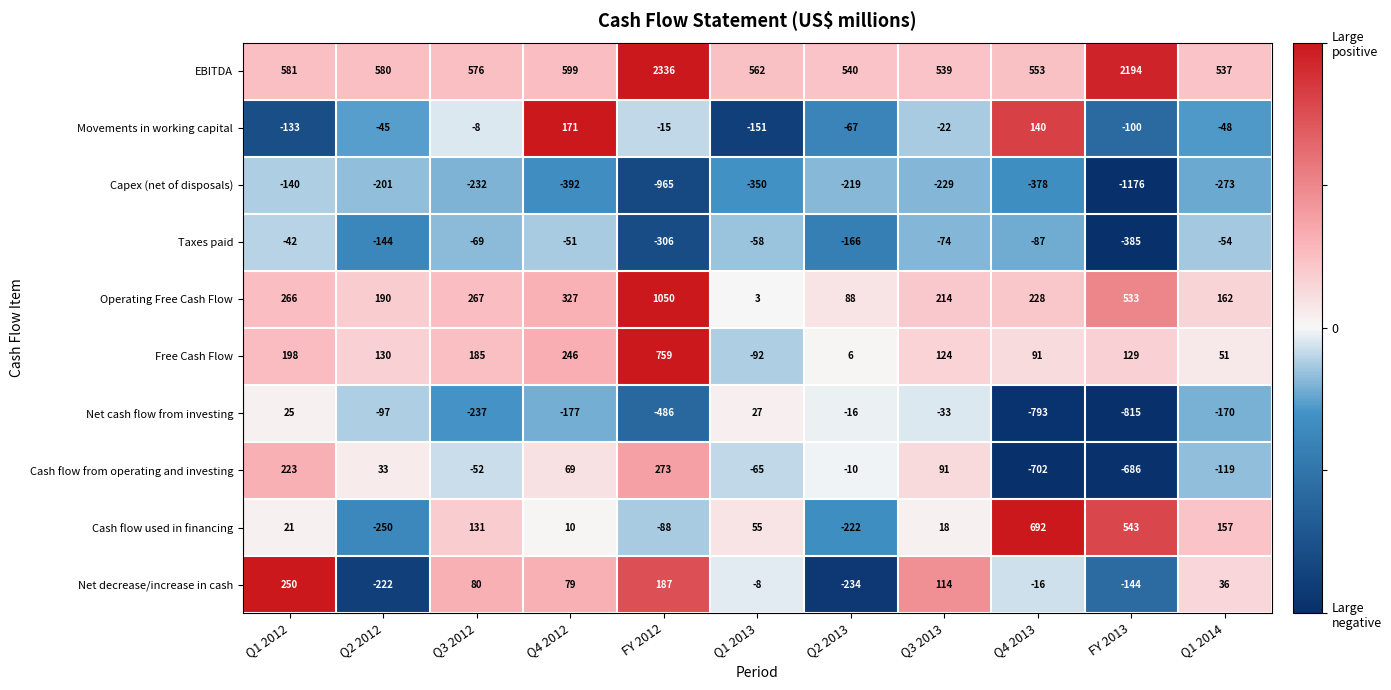

What is the average value of the Cash flow used in financing series?

97